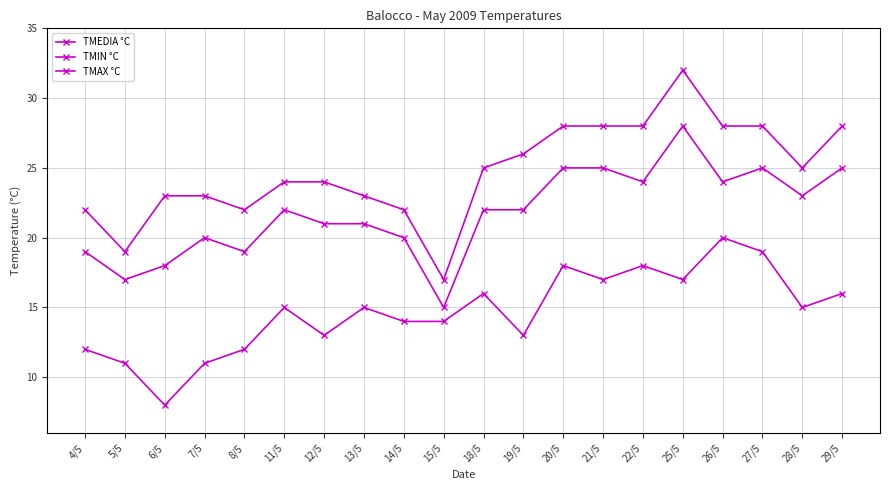

How many data points does each series have?

20